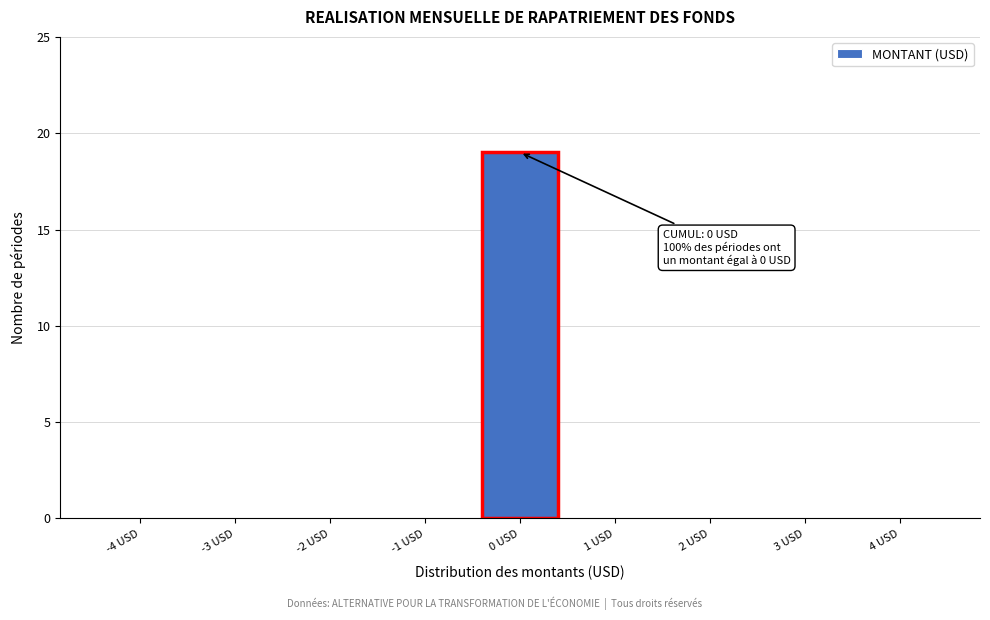

Reading left to right, what are all the values shown in this chart?

-4 USD=0	-3 USD=0	-2 USD=0	-1 USD=0	0 USD=19	1 USD=0	2 USD=0	3 USD=0	4 USD=0